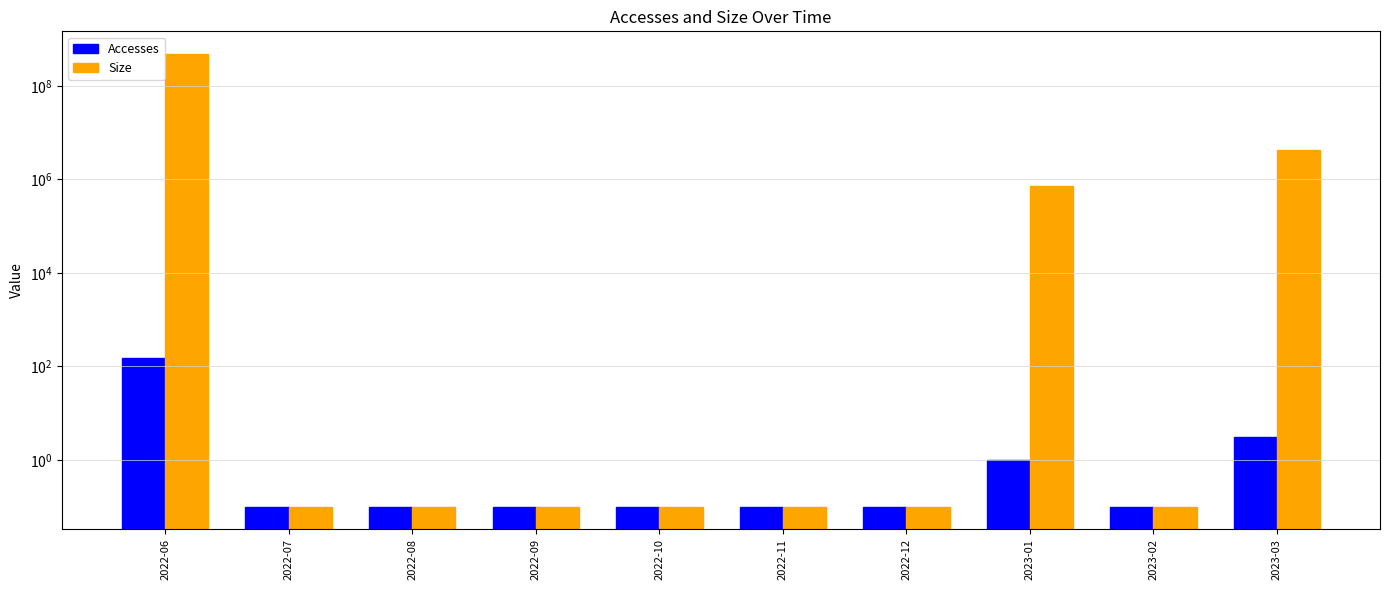

Rank the series at 2022-09 from lowest to highest value.

Accesses, Size